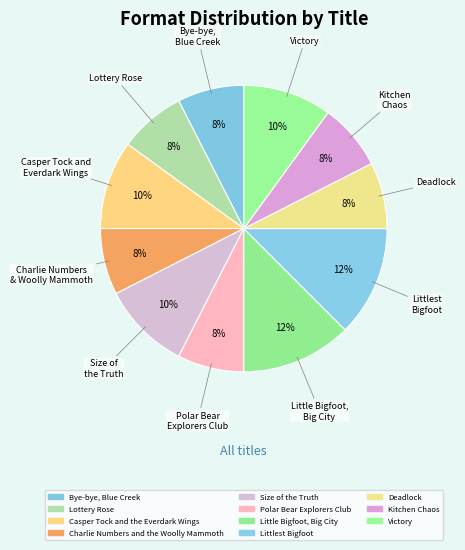

Is Lottery Rose the majority of the pie?

No